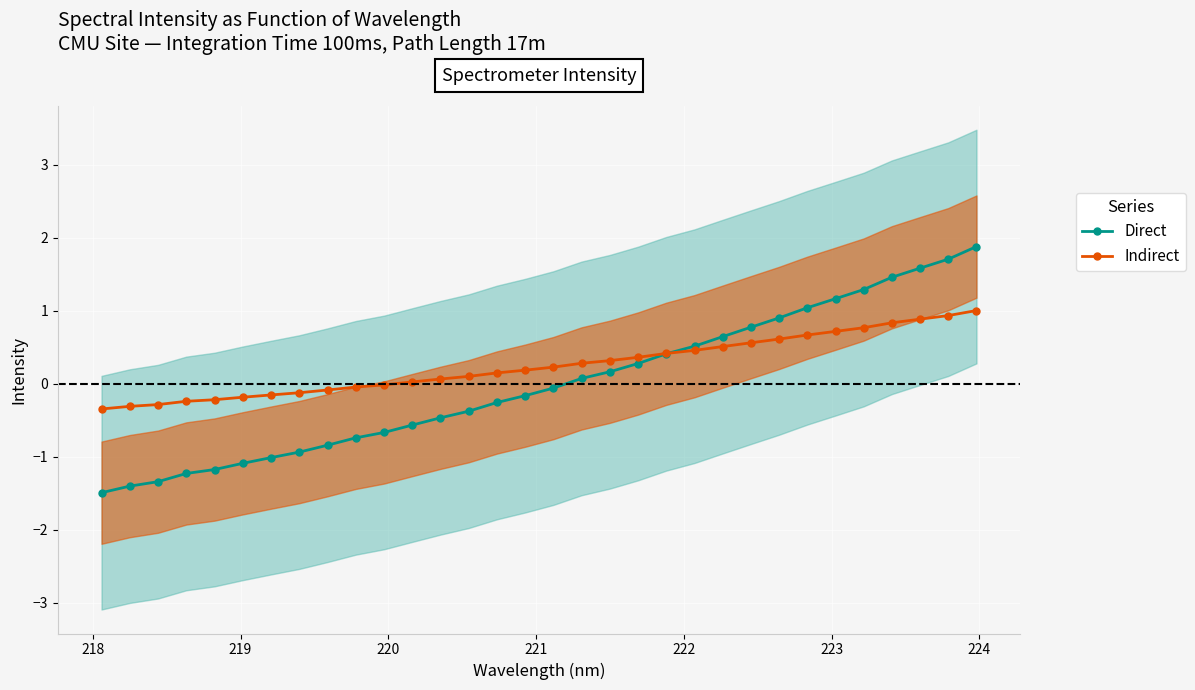

How many times do Direct and Indirect cross each other?

1